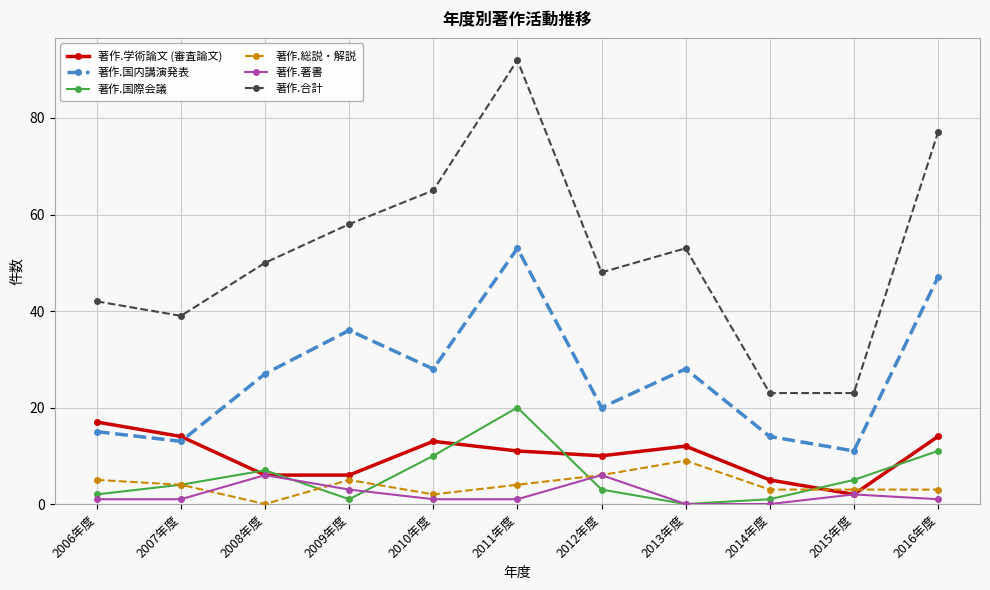

The 著作.総説・解説 series shows 5 at 2006年度. True or false?

True